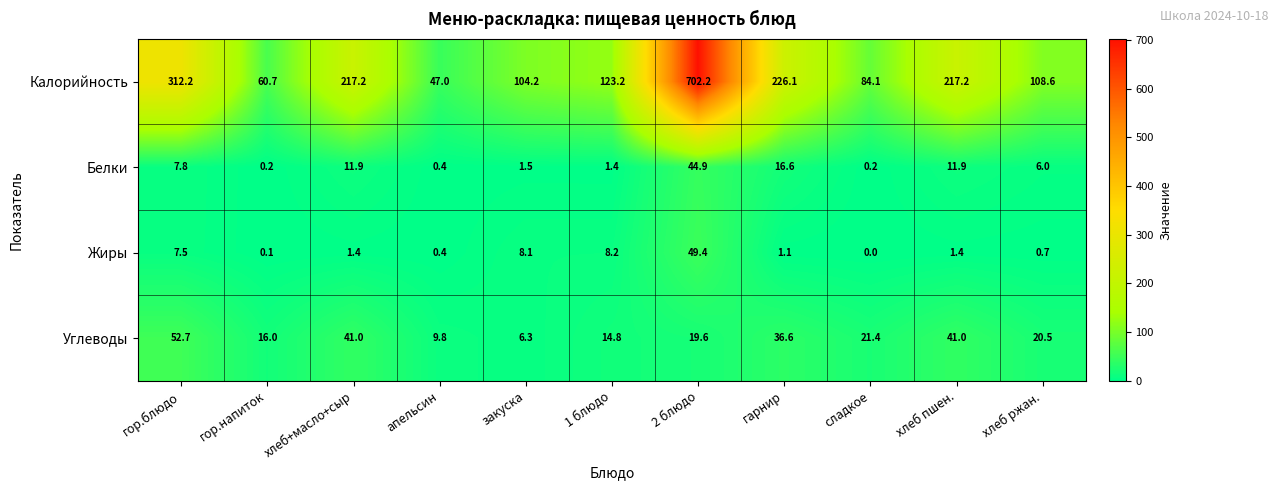

What value does the Углеводы series have at 1 блюдо?

14.8